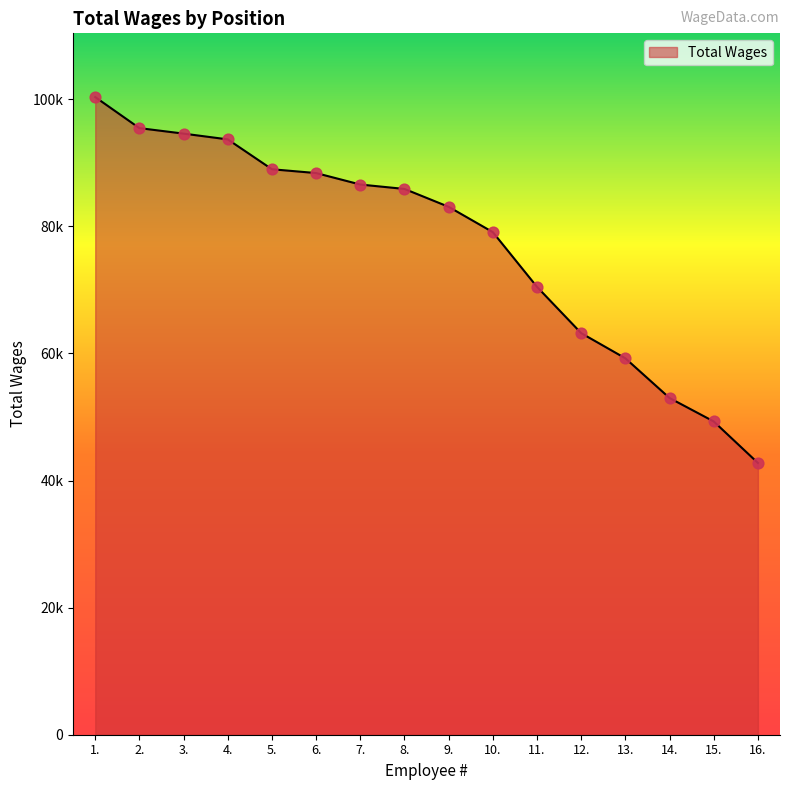

What is the change in value from 8. to 12.?

-22690